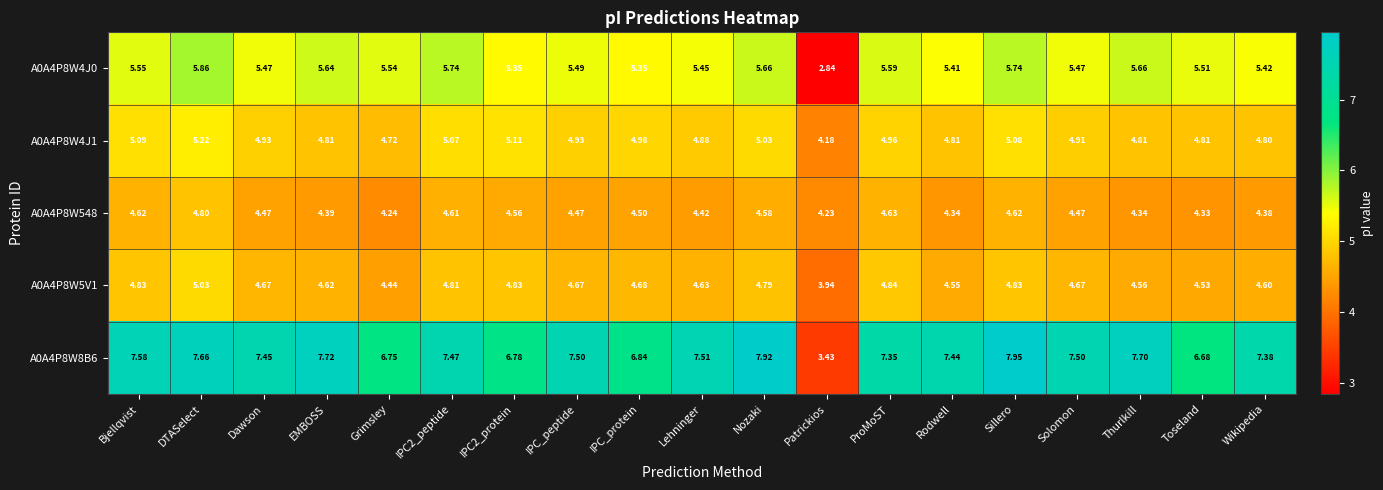

Where is A0A4P8W548 nearest to the value 4?

Patrickios